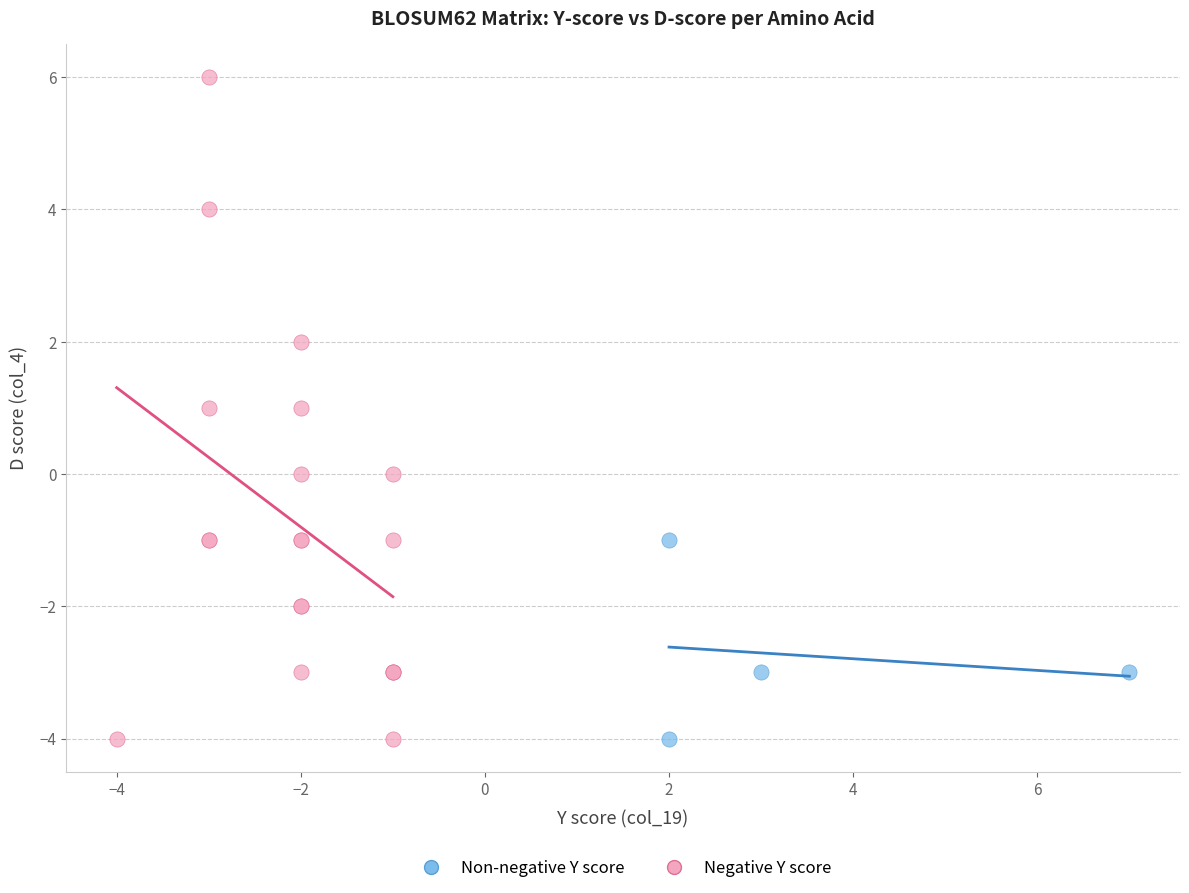

Which series reaches the maximum Y coordinate?

Negative Y score